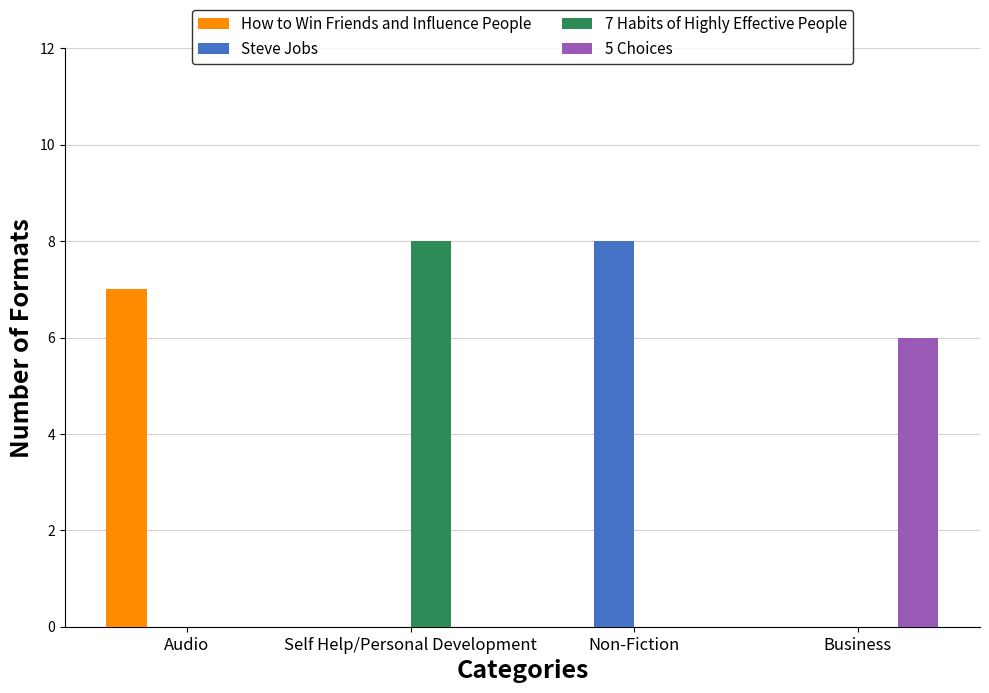

Is the value of Steve Jobs at Non-Fiction greater than the value of How to Win Friends and Influence People at Business?

Yes